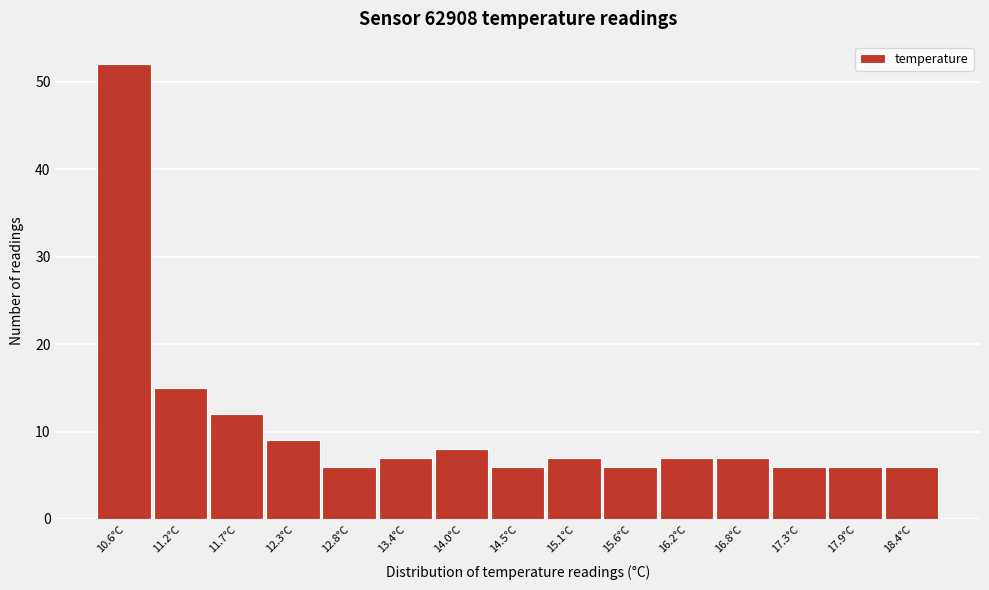

Reading left to right, what are all the values shown in this chart?

52	15	12	9	6	7	8	6	7	6	7	7	6	6	6